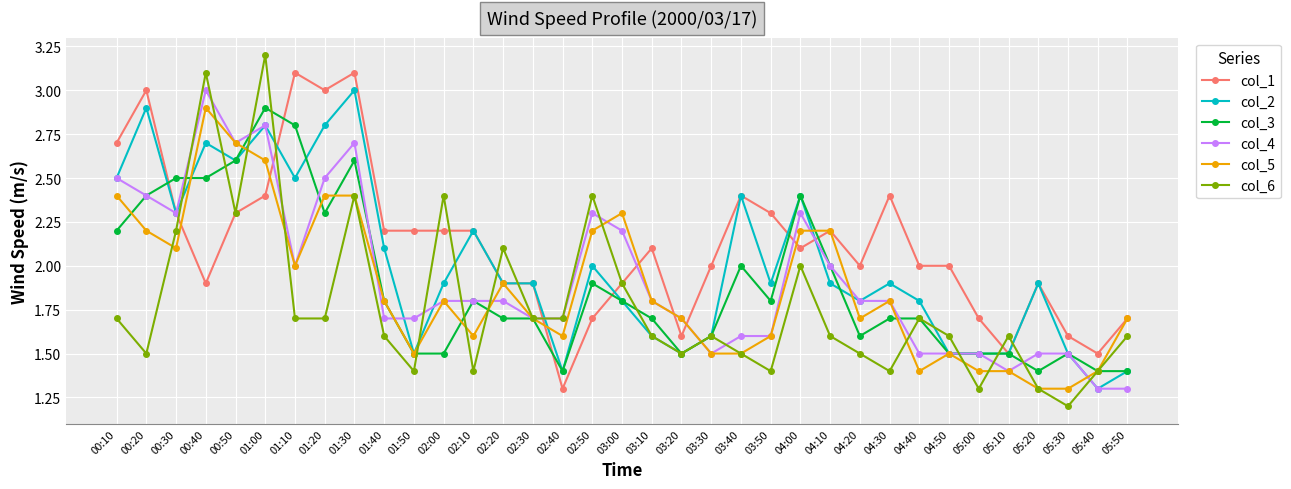

Where is the first local minimum for col_1?

00:40